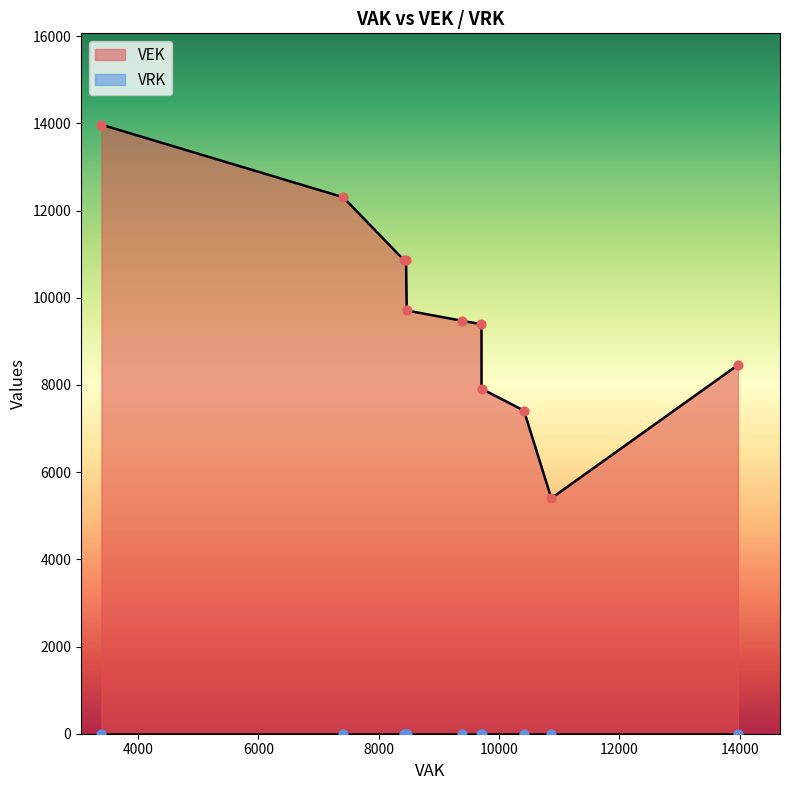

What are all the series names shown in the legend?

VEK, VRK